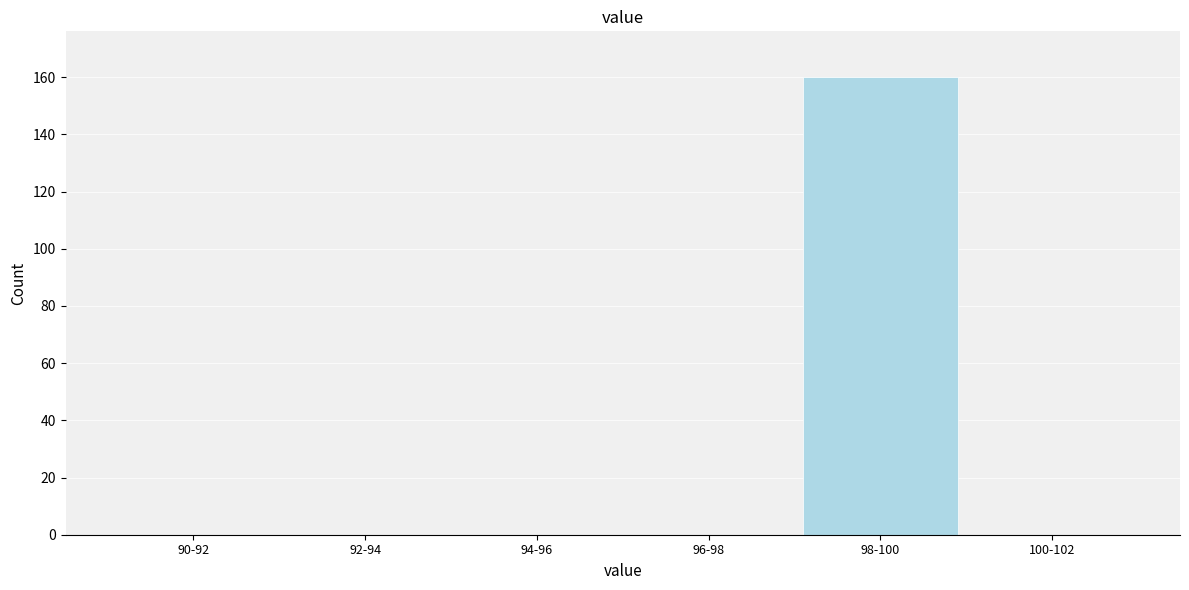

Reading right to left, list all the values displayed in this chart.

100-102=0	98-100=160	96-98=0	94-96=0	92-94=0	90-92=0